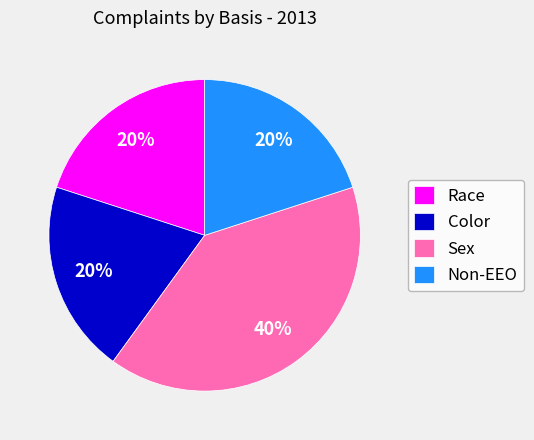

The Non-EEO slice represents 20% of the pie. True or false?

True